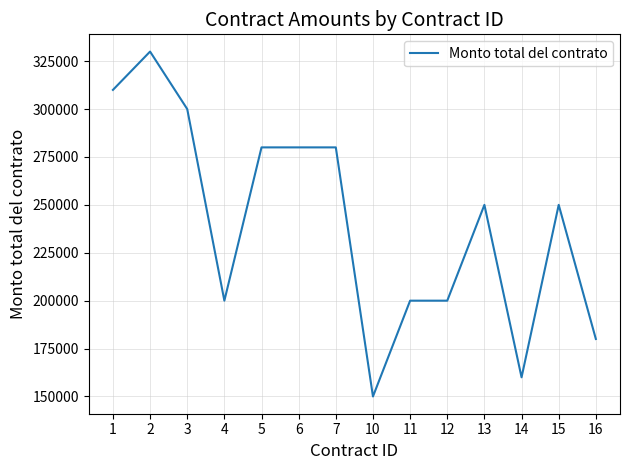

The value at 11 is 200000. True or false?

True